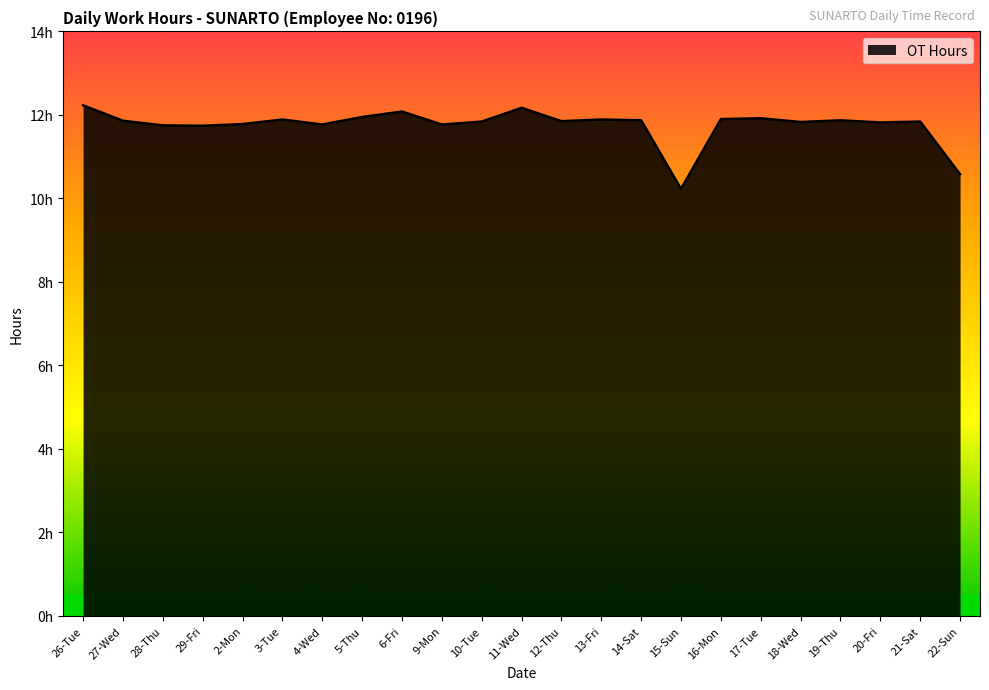

Does the chart have visible grid lines?

No